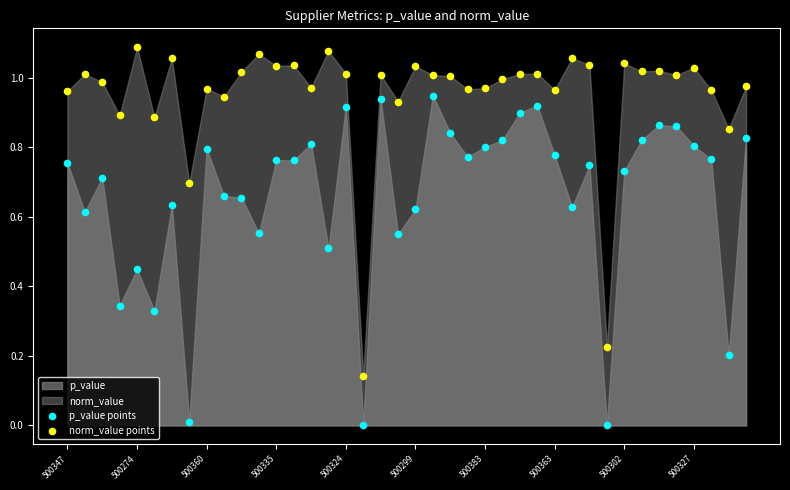

Which series contains the lowest Y value?

p_value points